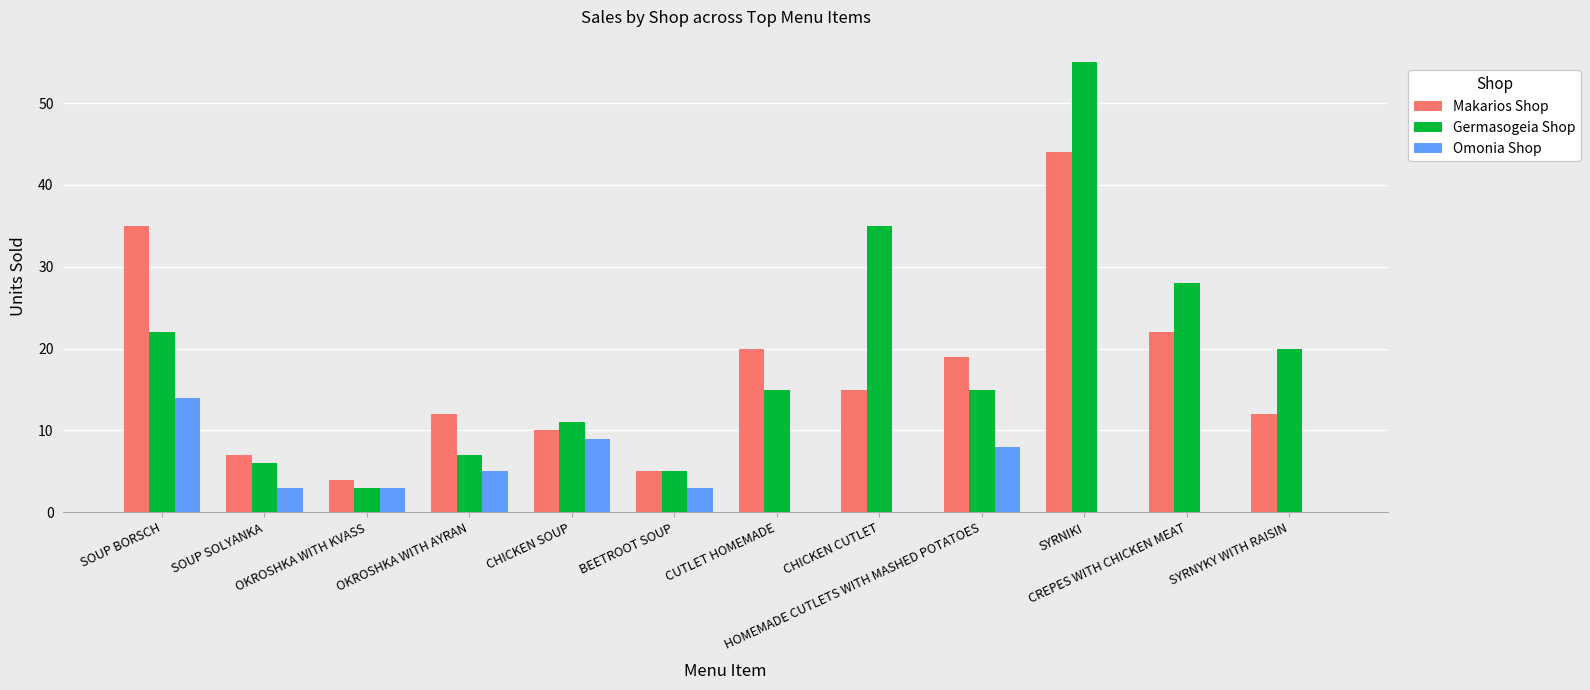

What is the maximum value shown in the chart?

55